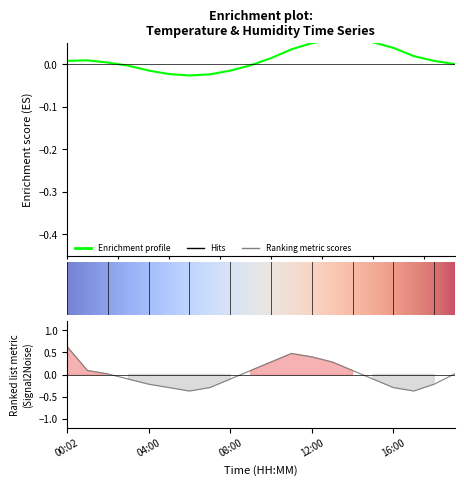

List the labels in order of value, smallest first.

06:00, 17:00, 05:00, 07:00, 16:00, 04:00, 18:00, 03:00, 08:00, 15:00, 02:00, 19:00, 01:00, 09:00, 14:00, 10:00, 13:00, 12:00, 11:00, 00:02